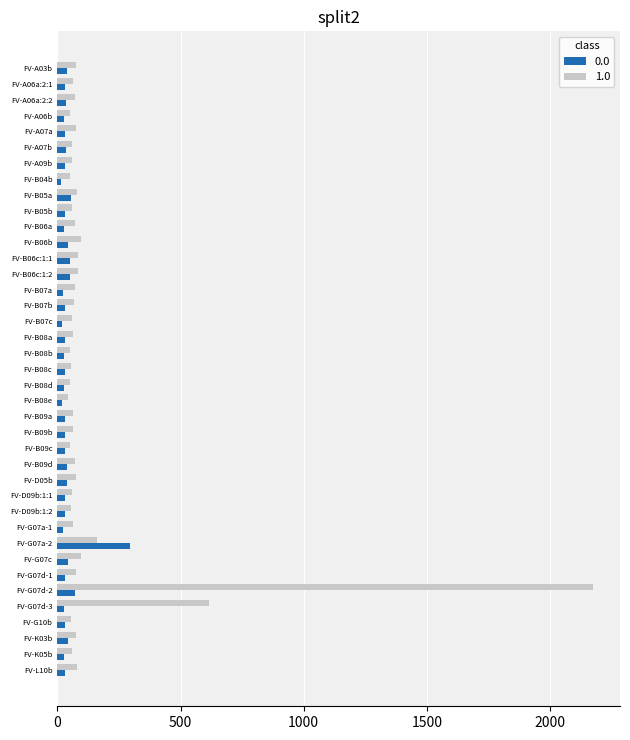

What is the greatest value displayed?

2175